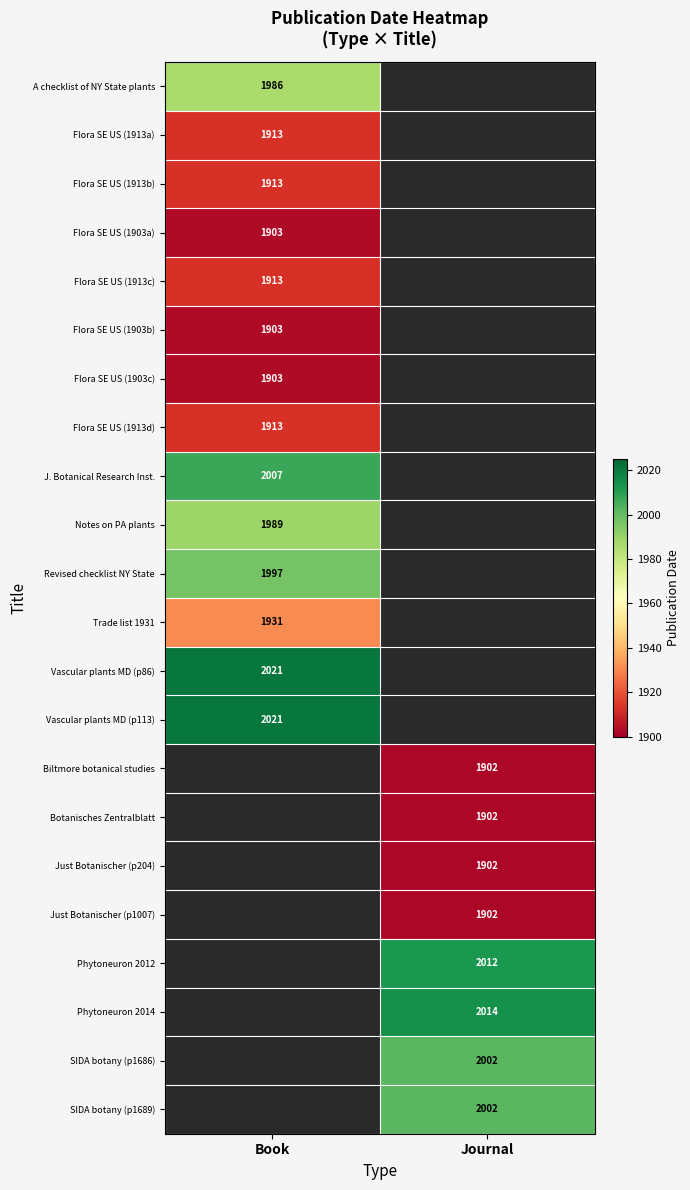

The value of Flora SE US (1913a) at Book is 1913. True or false?

True